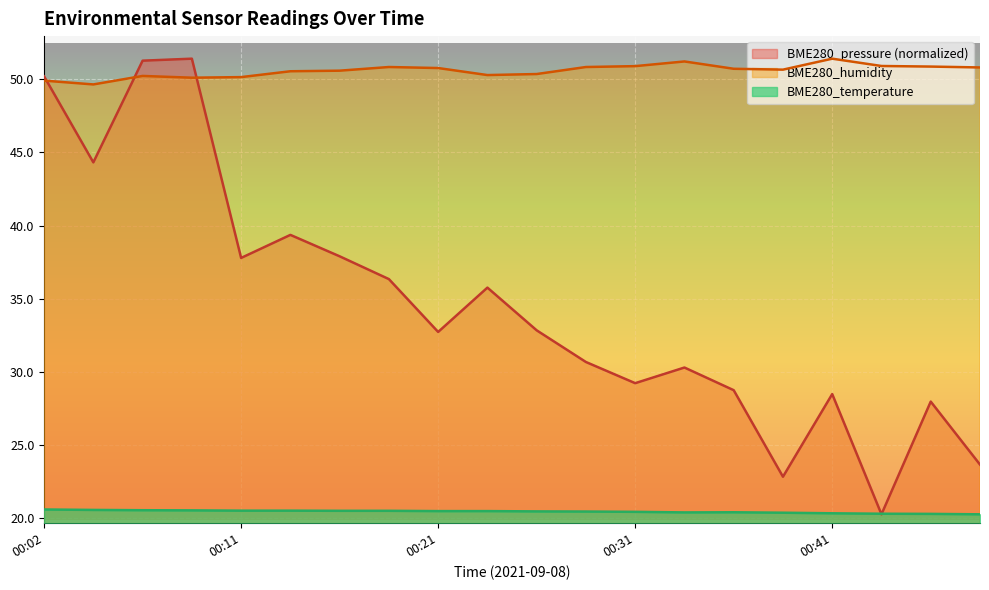

Reading left to right, list all the values displayed in this chart.

BME280_temperature: 20.6	20.6	20.6	20.5	20.5	20.5	20.5	20.5	20.5	20.5	20.5	20.5	20.4	20.4	20.4	20.4	20.3	20.3	20.3	20.3
BME280_humidity: 49.9	49.6	50.2	50.1	50.1	50.5	50.6	50.8	50.8	50.3	50.4	50.8	50.9	51.2	50.7	50.7	51.4	50.9	50.9	50.8
BME280_pressure: 50.2	44.3	51.3	51.4	37.8	39.4	37.9	36.3	32.7	35.8	32.8	30.7	29.2	30.3	28.8	22.8	28.5	20.3	28.0	23.7